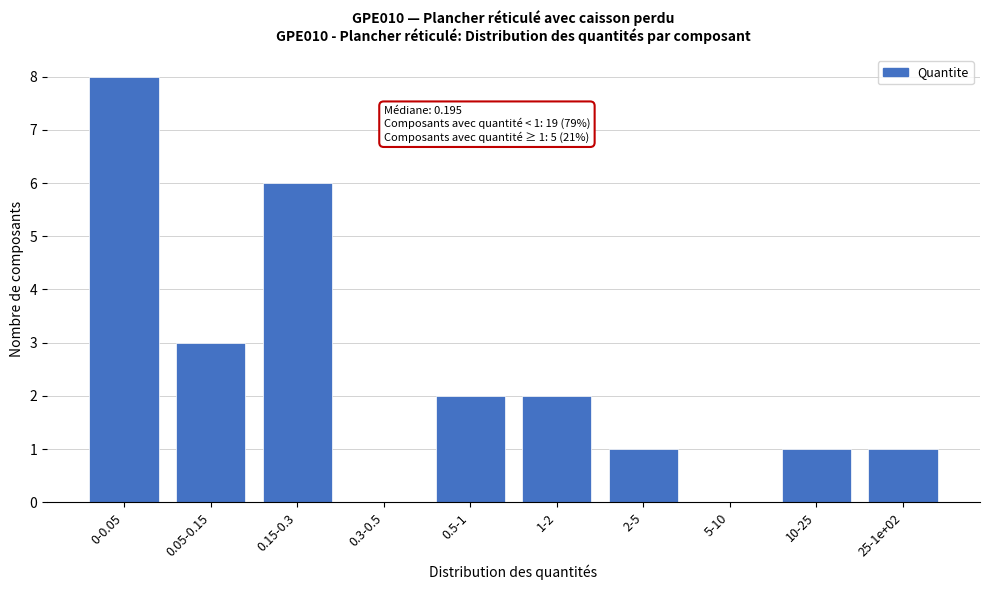

Reading left to right, transcribe all the data shown in this chart.

0-0.05=8	0.05-0.15=3	0.15-0.3=6	0.3-0.5=0	0.5-1=2	1-2=2	2-5=1	5-10=0	10-25=1	25-1e+02=1